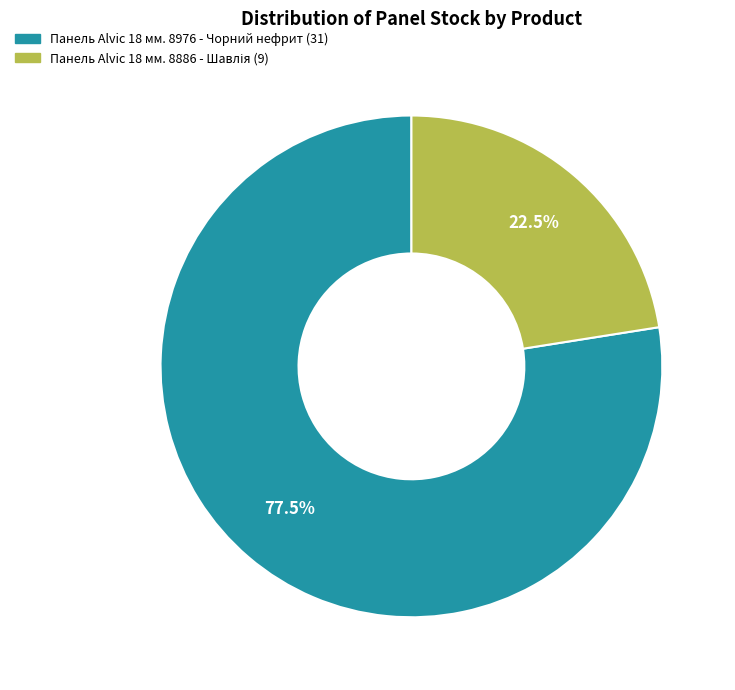

What is the largest slice in the pie chart?

Панель Alvic 18 мм. 8976 - Чорний нефрит